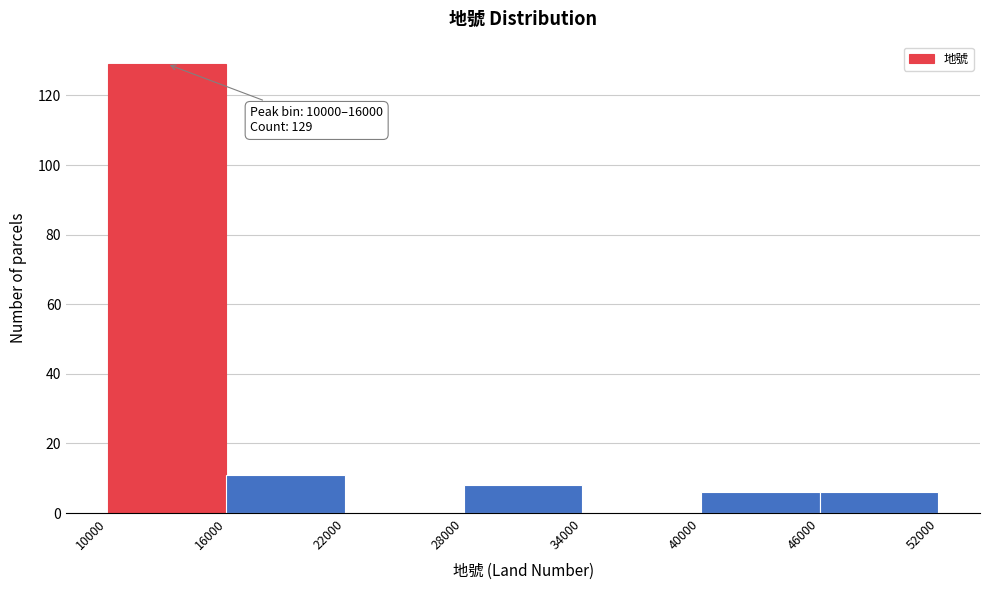

Over which range of the x-axis is the bar tallest?

10000 to 16000